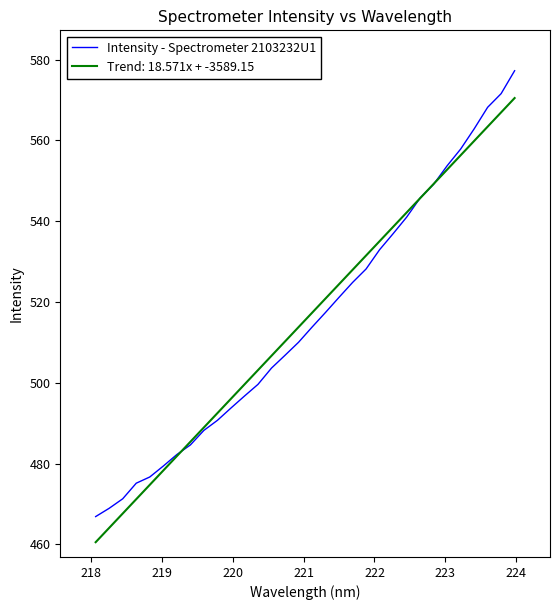

What is the greatest value displayed?

577.2